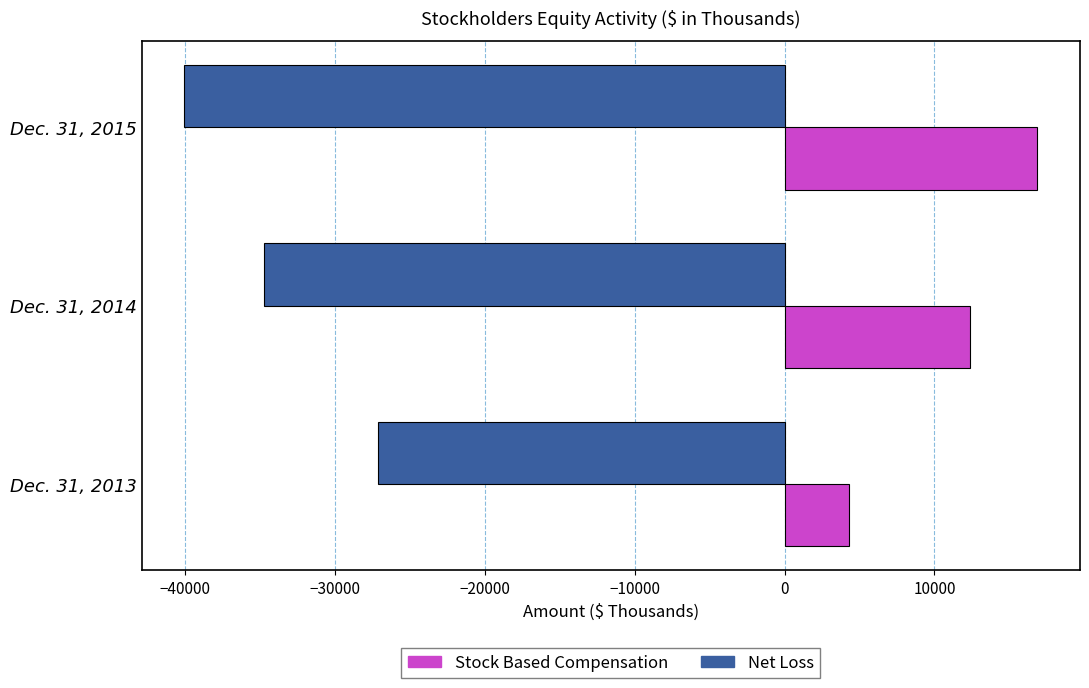

Which series has the largest total across all categories?

Stock Based Compensation